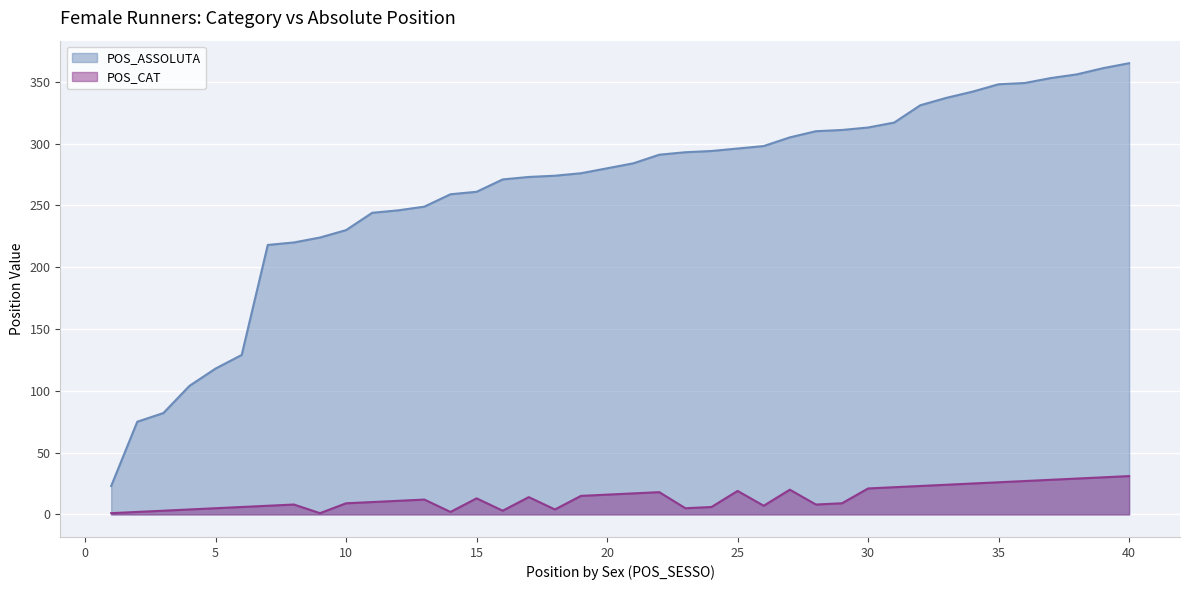

Is the value of POS_CAT at 36 greater than the value of POS_ASSOLUTA at 17?

No